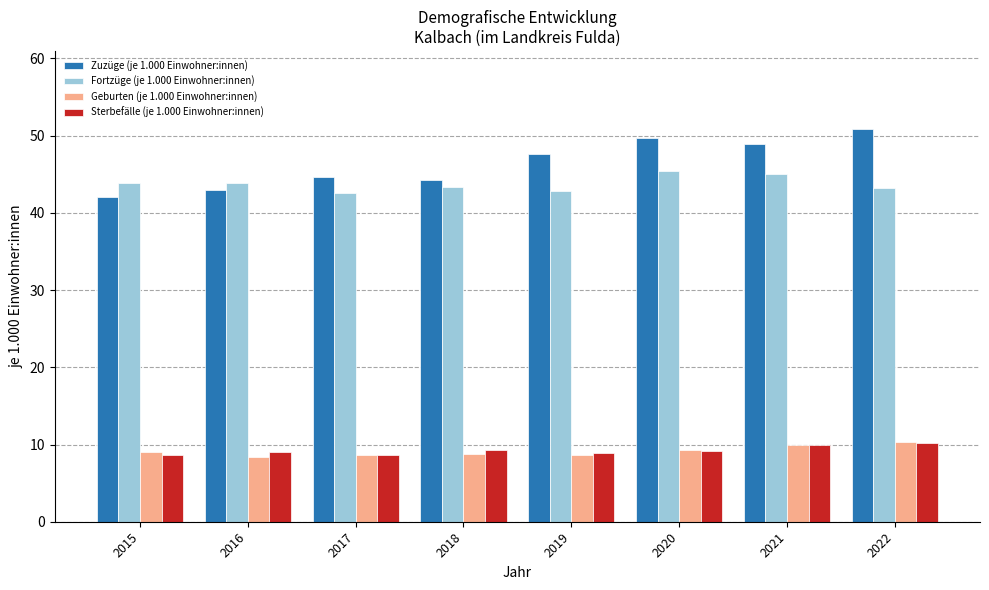

The Zuzüge (je 1.000 Einwohner:innen) series shows 49.7 at 2020. True or false?

True